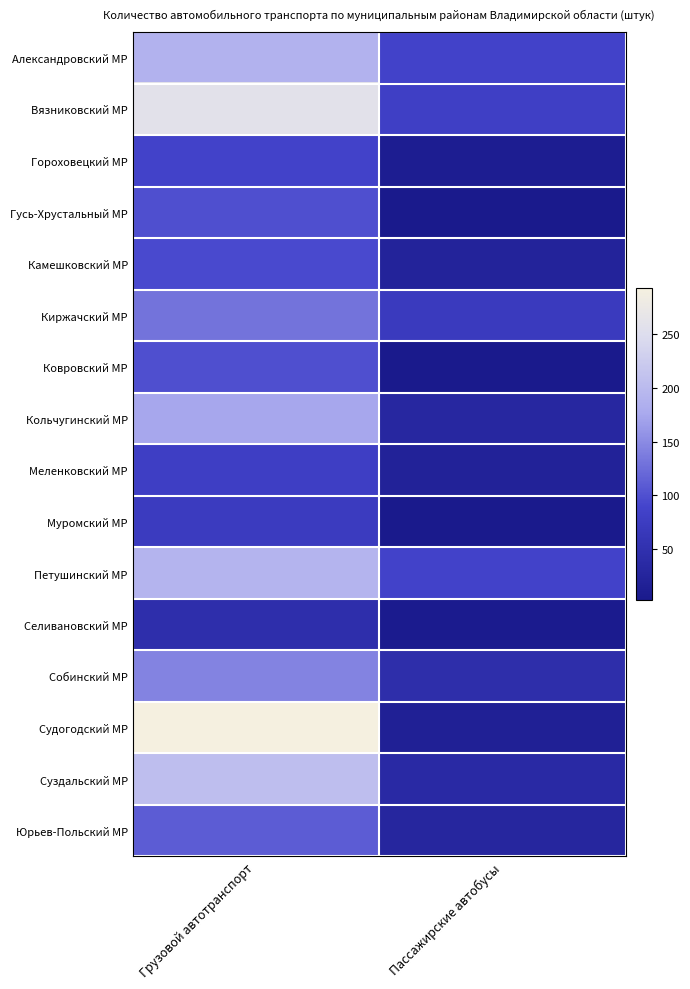

Count the number of data series in this chart.

16